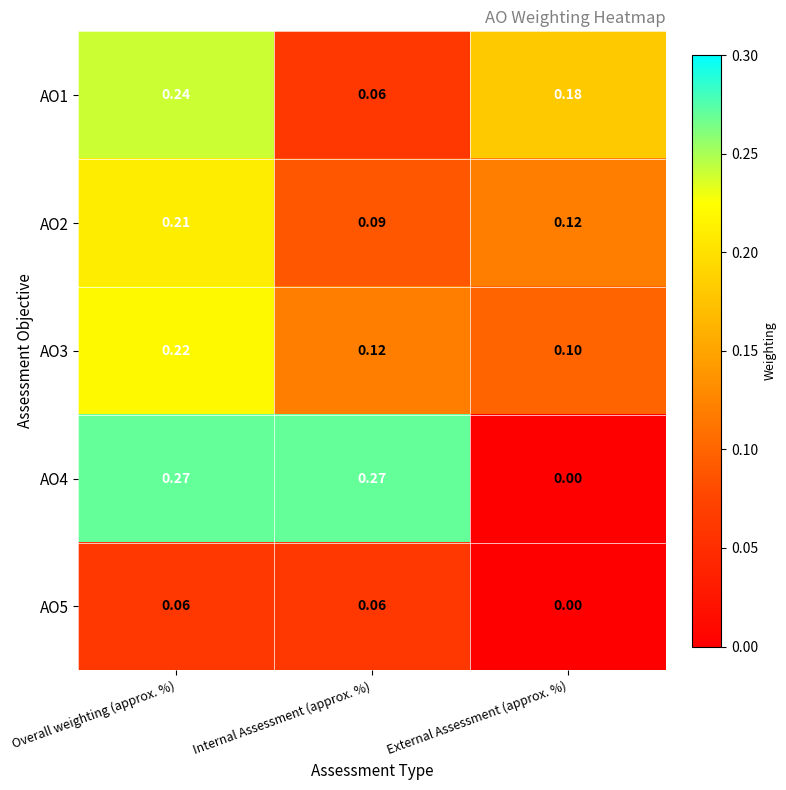

At which category is the sum across all series the highest?

Overall weighting (approx. %)